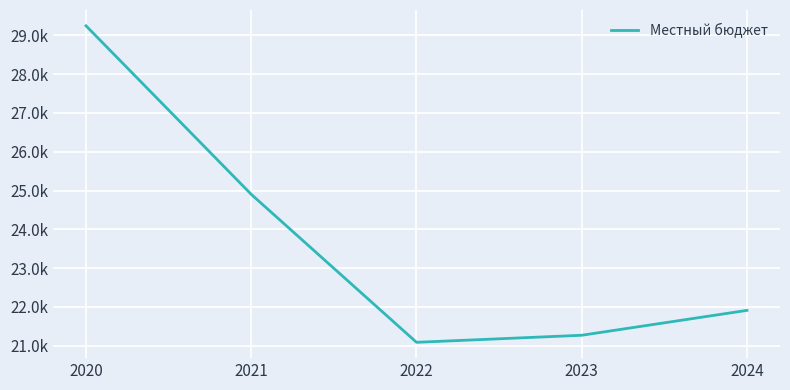

Is it true that the value at 2021 is 41958.5?

False